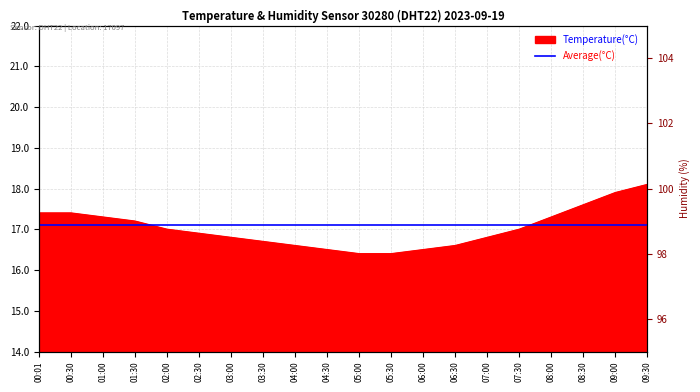

Which label corresponds to the largest value in the chart?

09:30